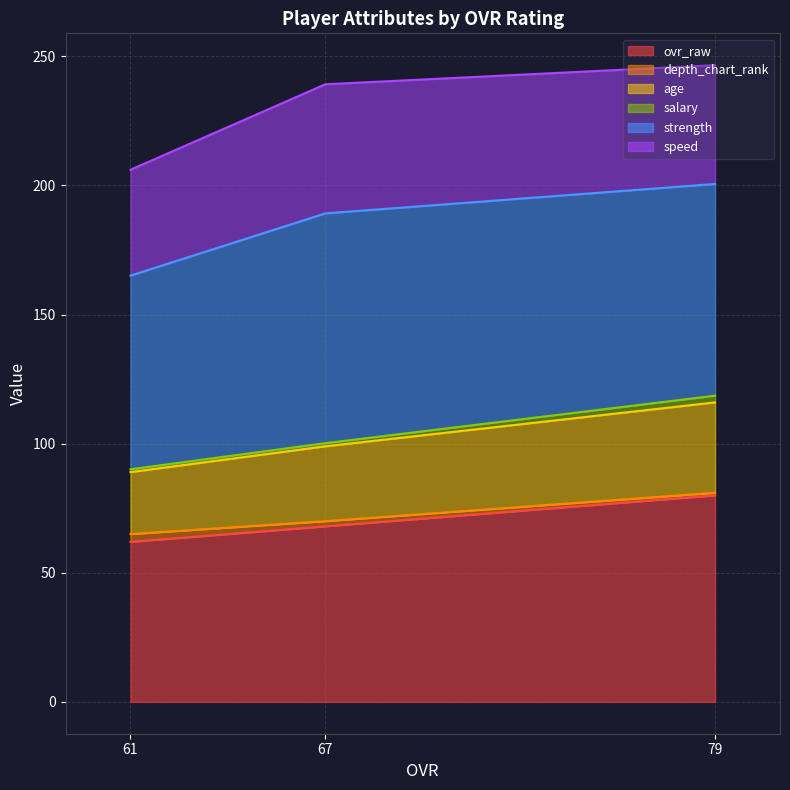

Which category has the highest value in the ovr_raw series?

79